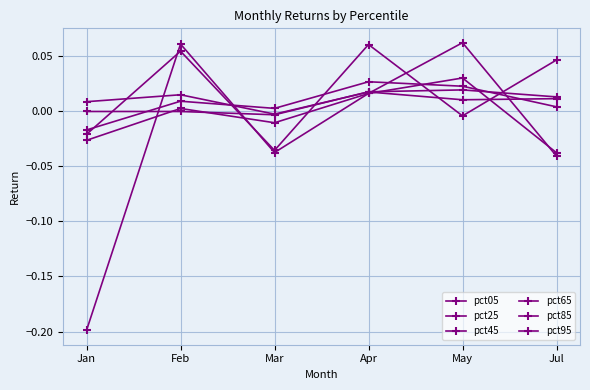

Does the chart have visible grid lines?

Yes